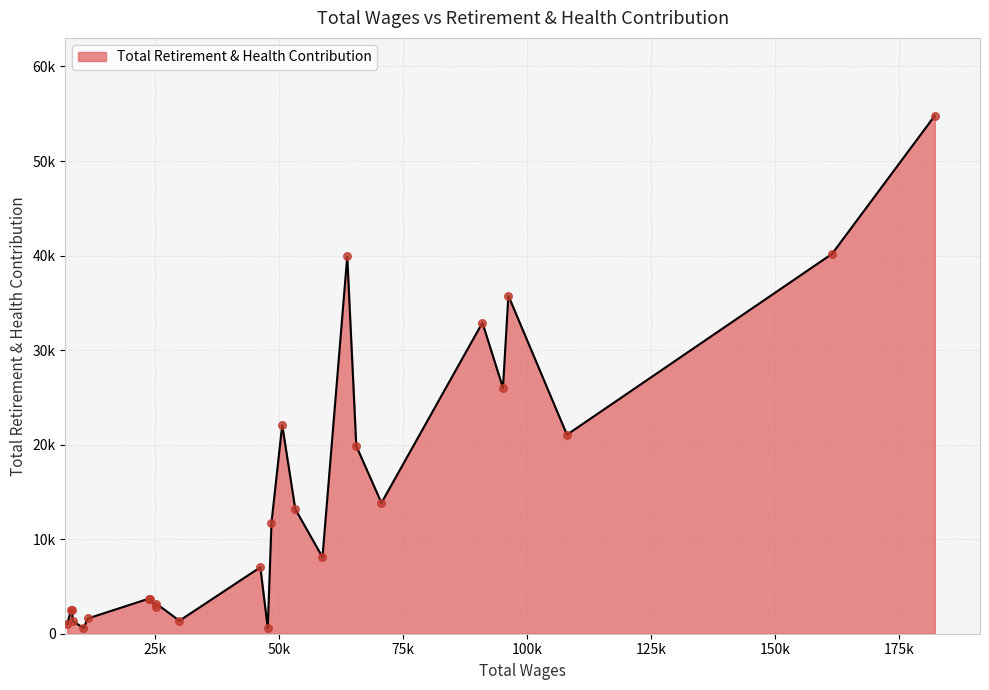

Between 1 and 14, which is larger?

1